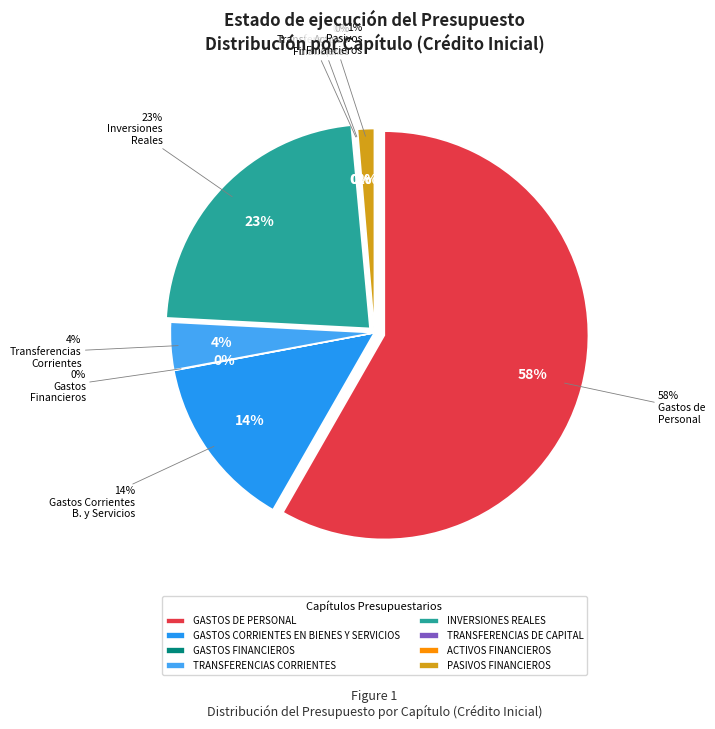

What percentage do INVERSIONES REALES and GASTOS DE PERSONAL together represent?

81.0%